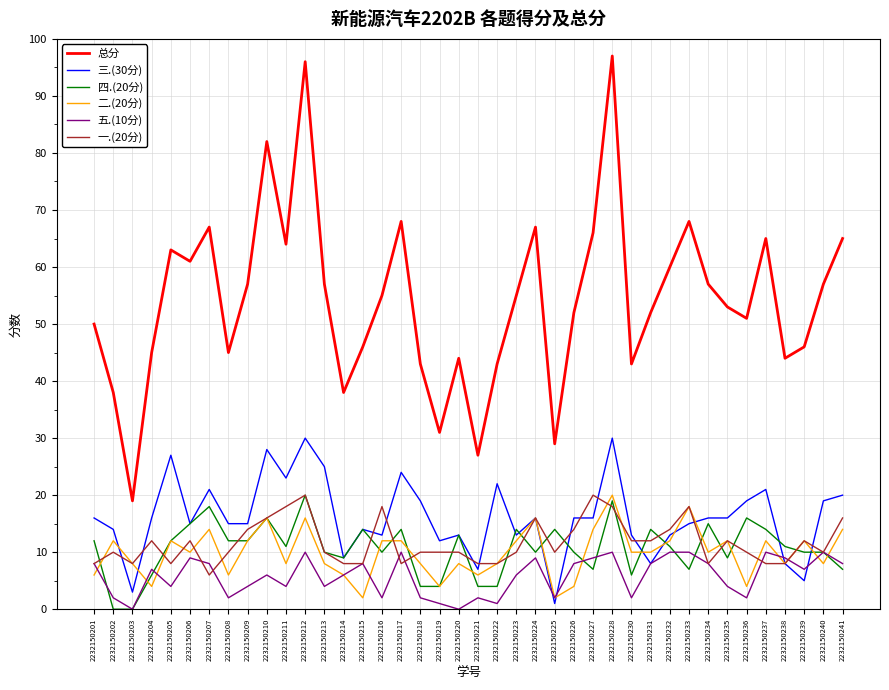

How many lines are shown in the chart?

6